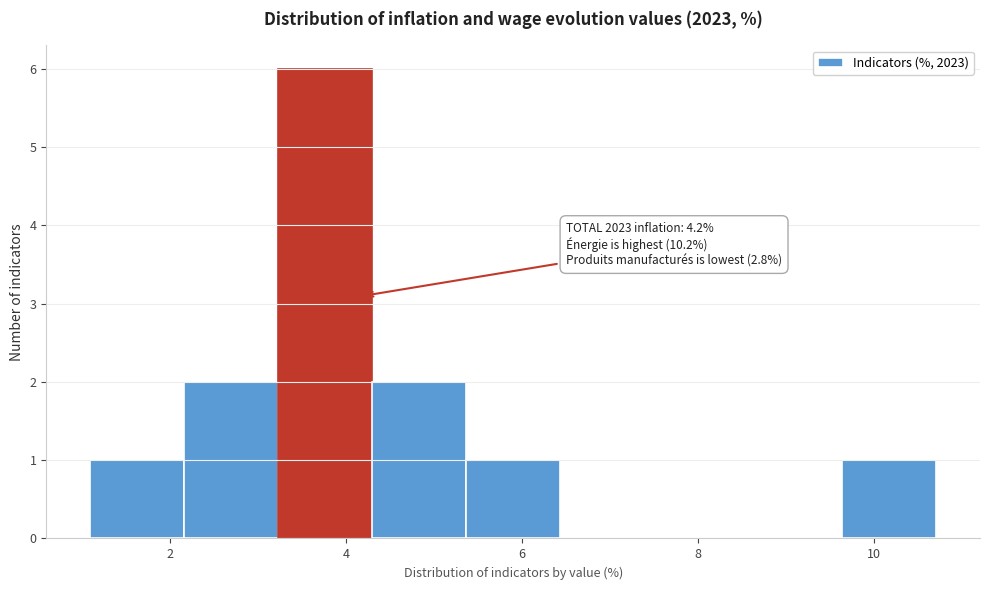

Over which range of the x-axis is the bar tallest?

3.2 to 4.4